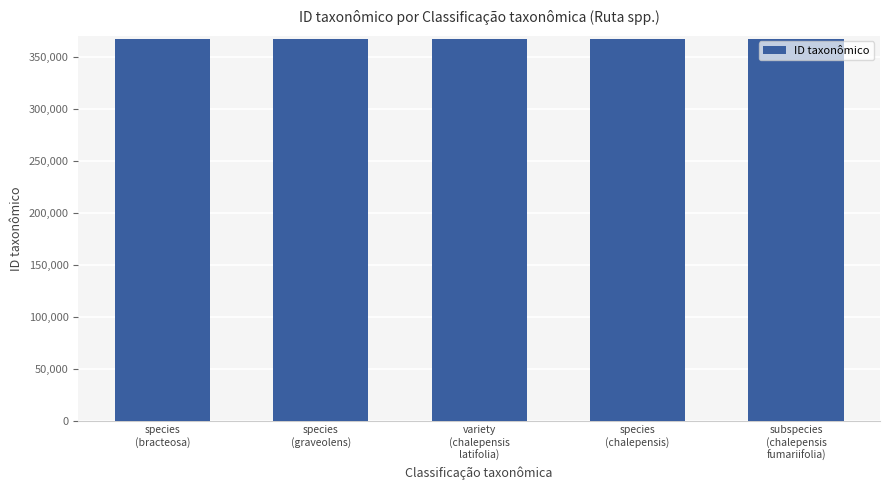

What is the sum of all values?

1832982